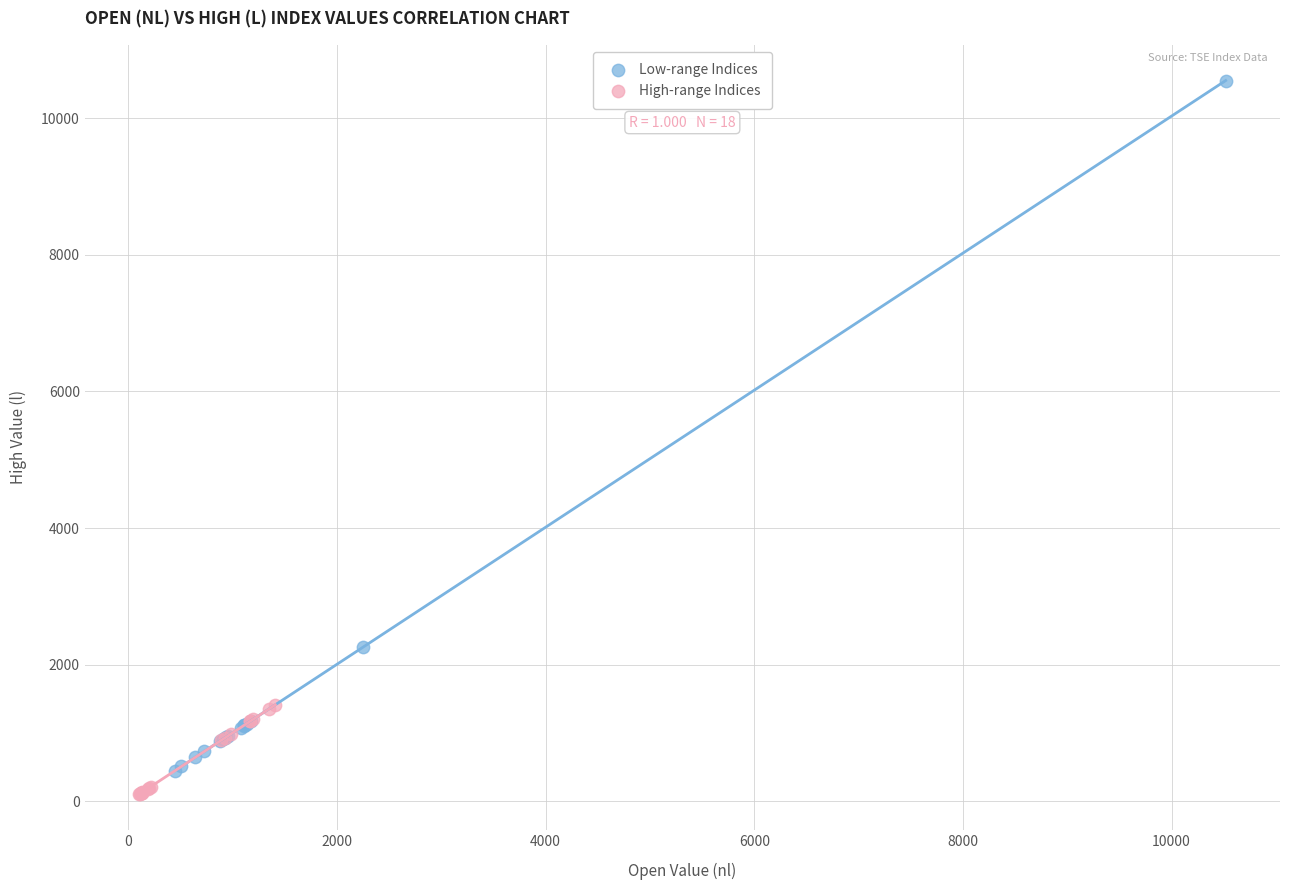

Which series reaches the minimum Y coordinate?

High-range Indices